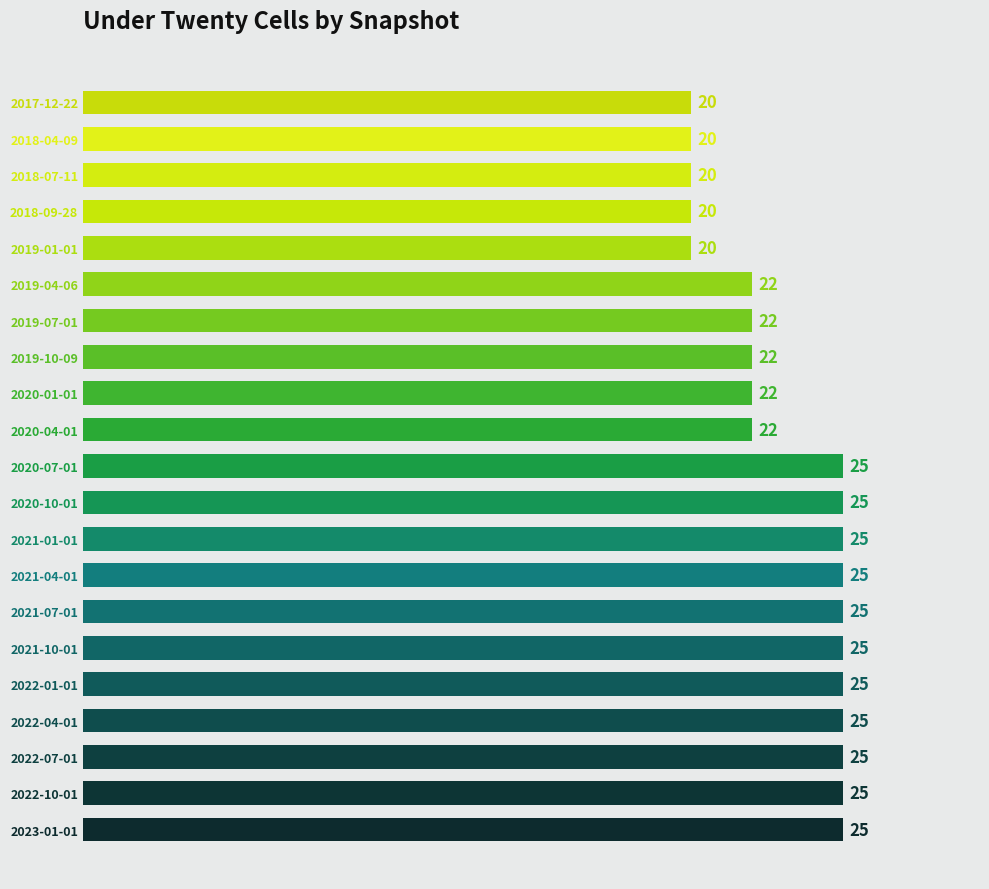

What is the average value?

23